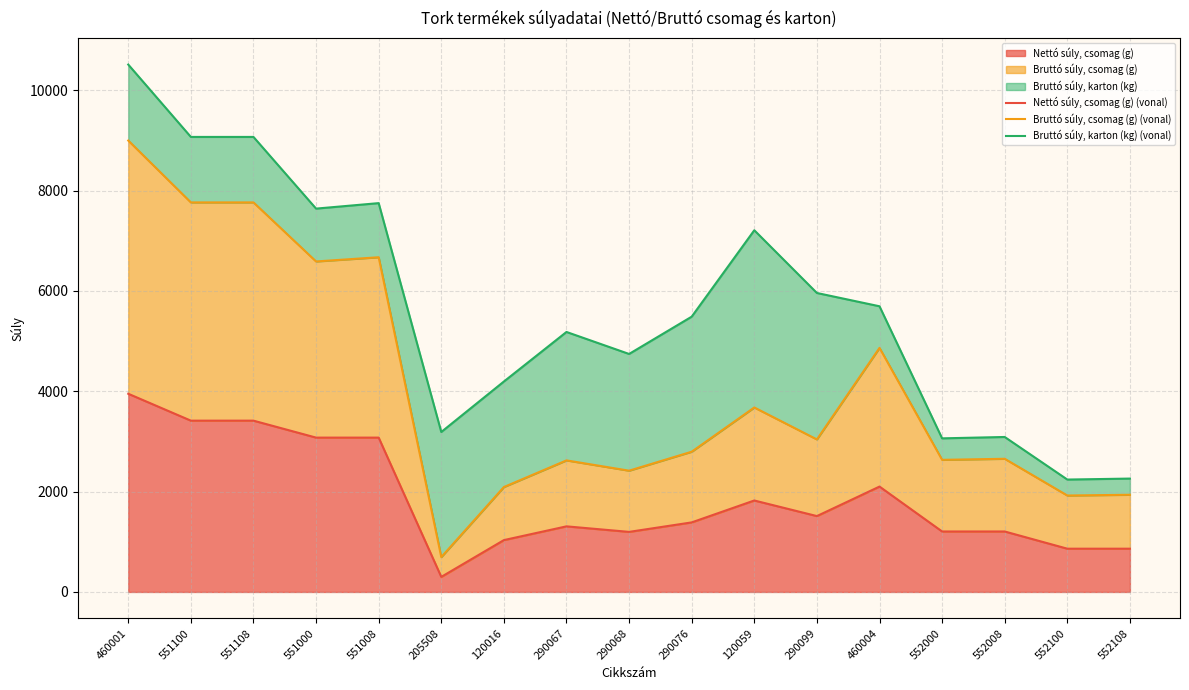

The Bruttó súly, karton (kg) (vonal) series shows 8666.2 at 290076. True or false?

False